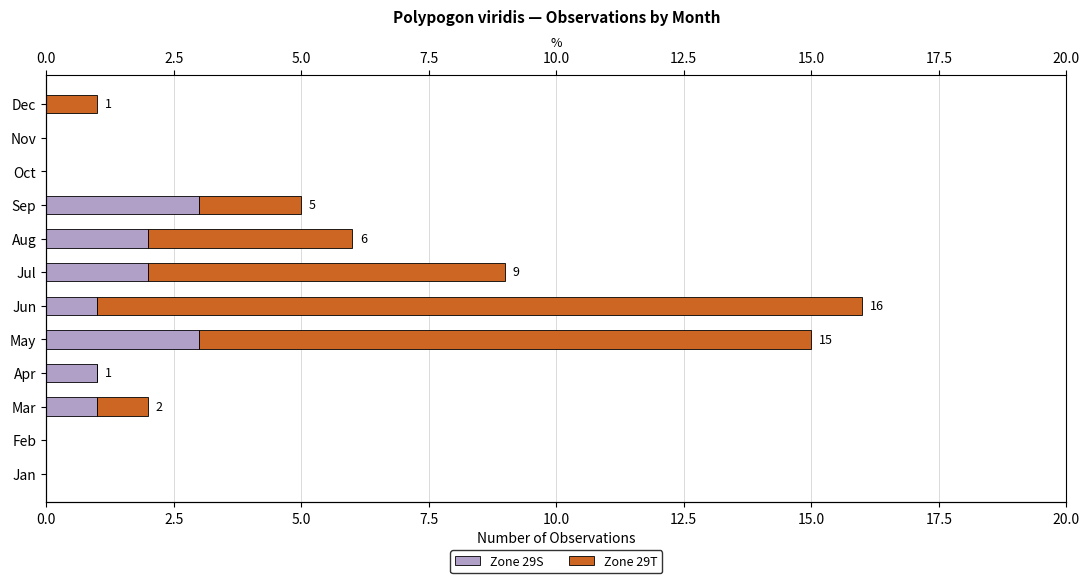

Which series has the largest range (max minus min)?

Zone 29T